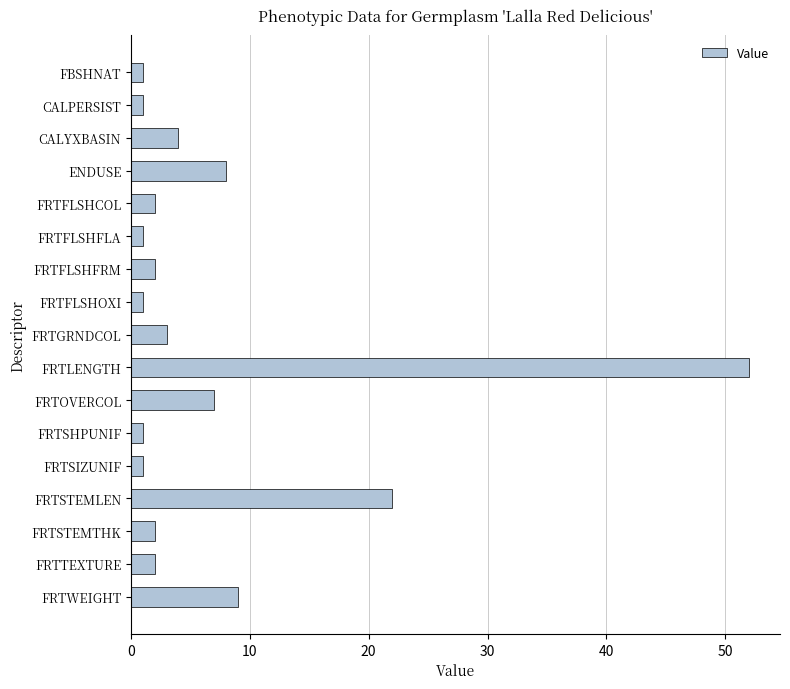

Which has a higher value, CALYXBASIN or FRTSHPUNIF?

CALYXBASIN